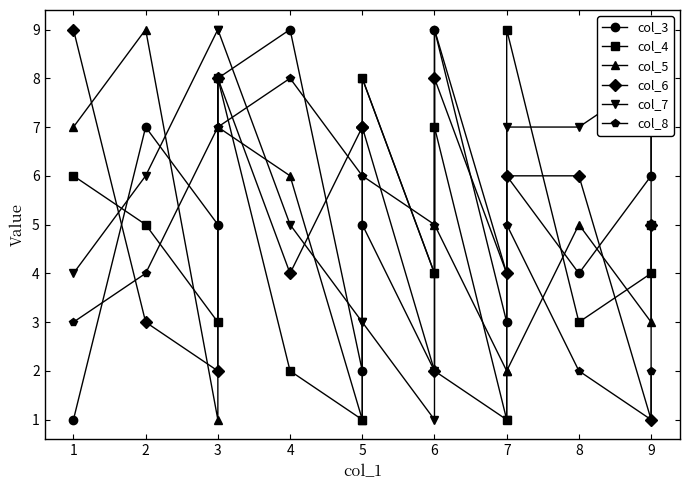

Where do col_4 and col_3 first cross each other?

1 and 2